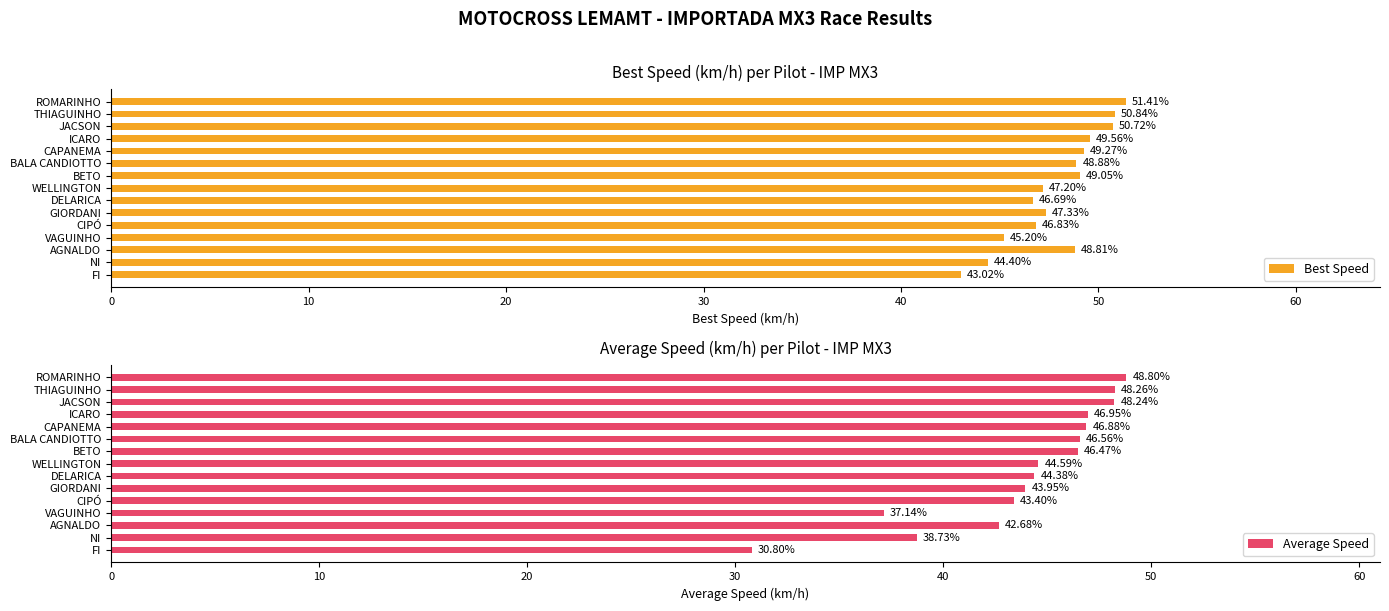

At which label is Best Speed closest to 47?

CIPÓ